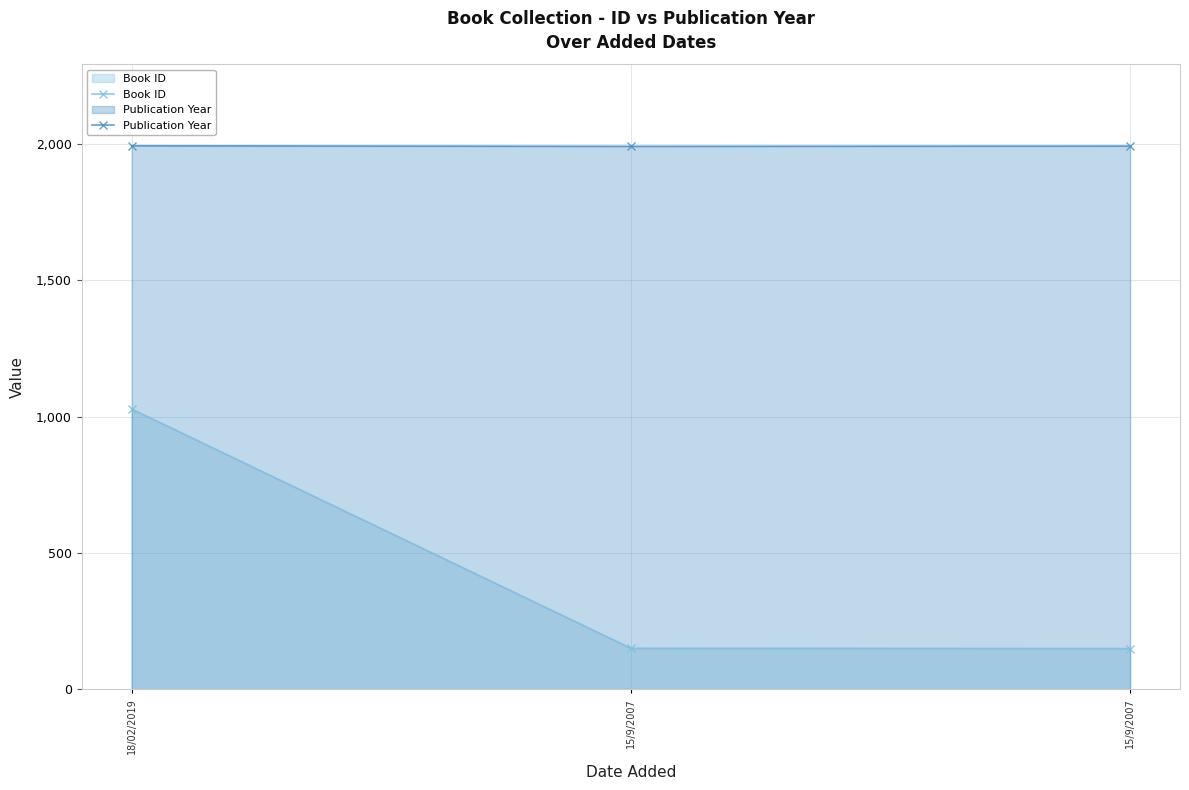

The value of Book ID at 15/9/2007 is 87. True or false?

False